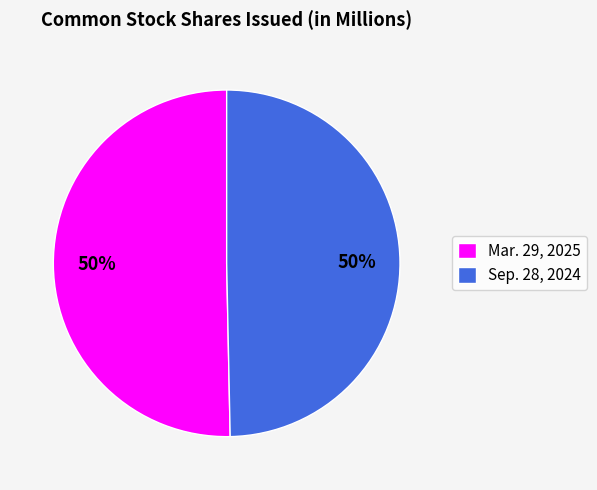

True or false: Mar. 29, 2025 accounts for 57% of the total.

False